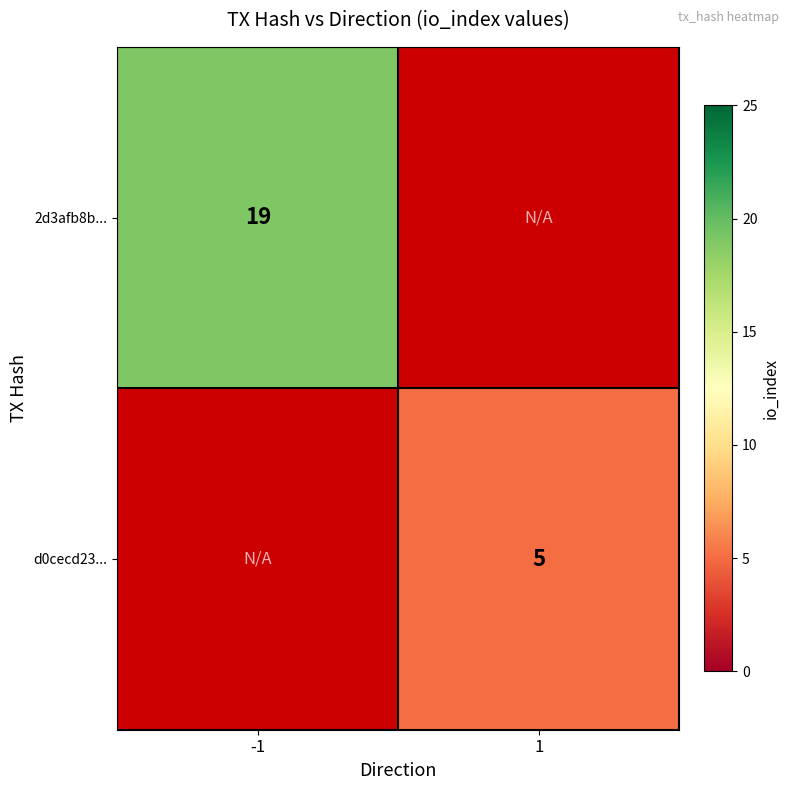

How many data points does each series have?

2